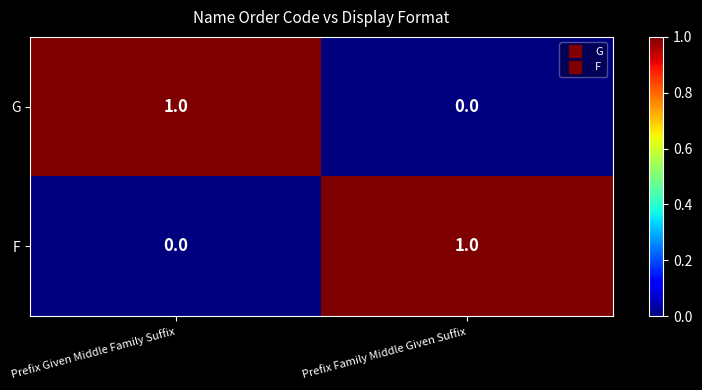

Reading left to right, transcribe all the data shown in this chart.

G: 1	0
F: 0	1